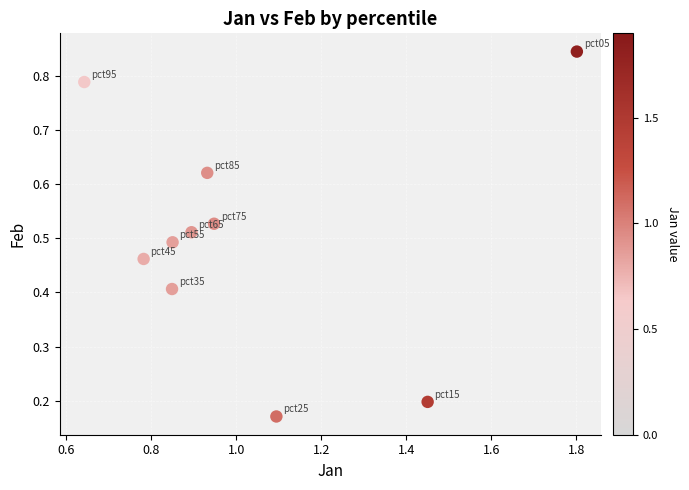

What is the average X value?

1.0